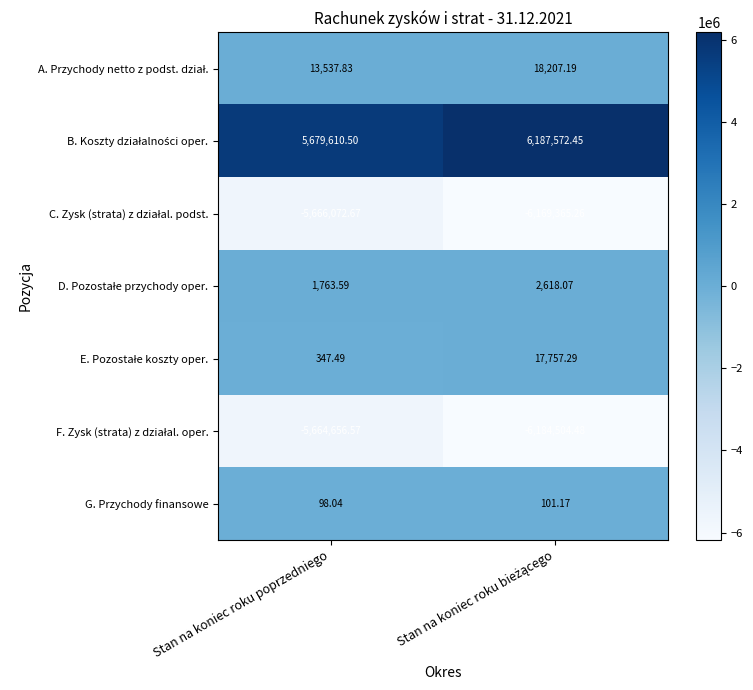

Where is G. Przychody finansowe nearest to the value 99?

Stan na koniec roku poprzedniego